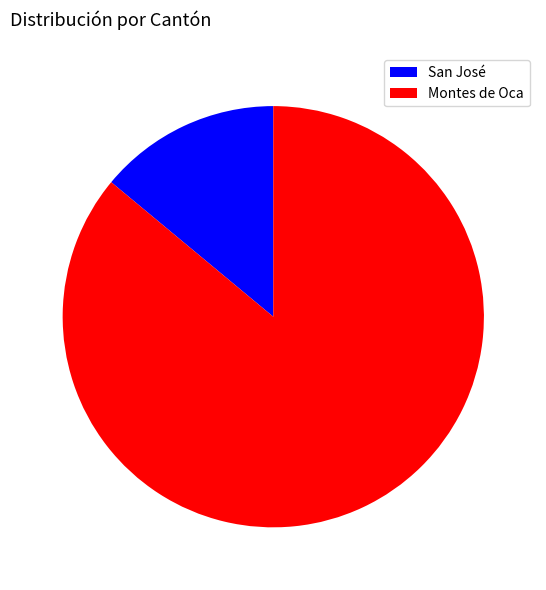

Which category accounts for the majority?

Montes de Oca